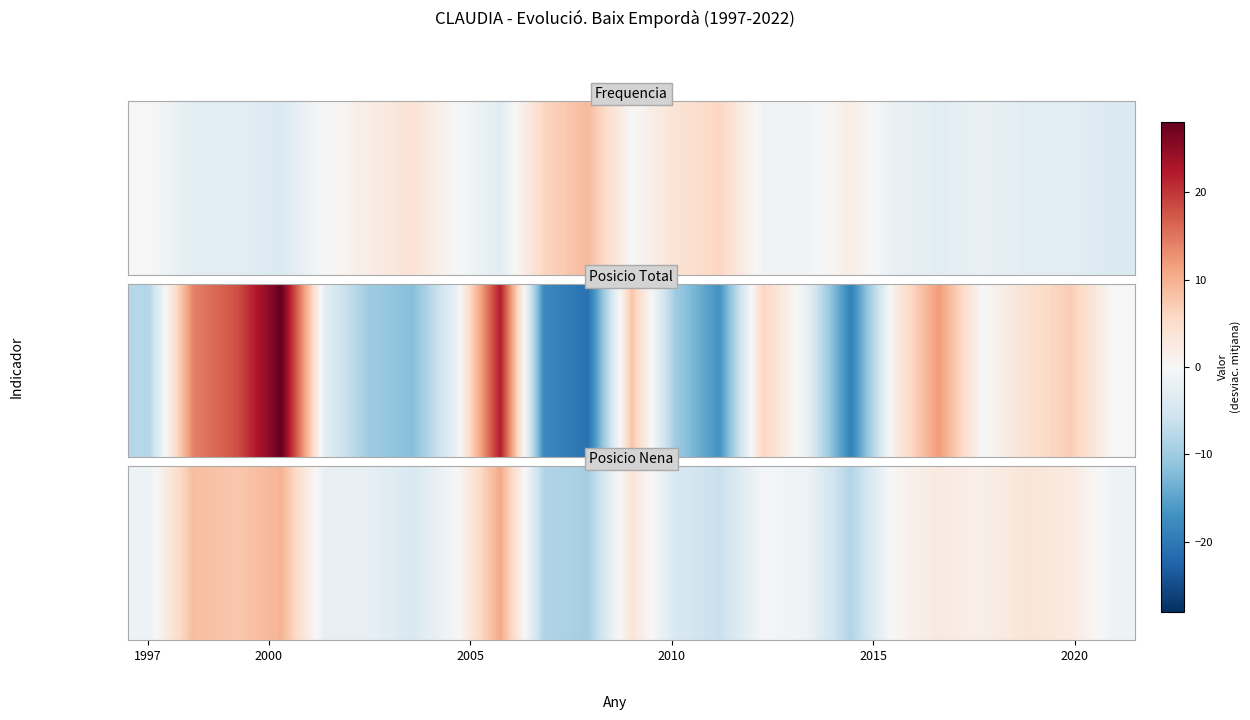

How many negative values are there?

13